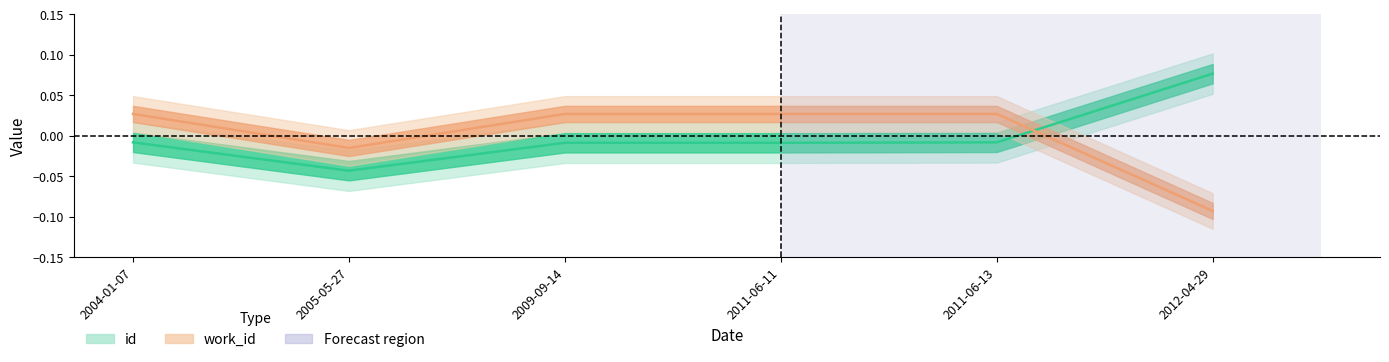

What is the label of the 4th point from the right?

2009-09-14